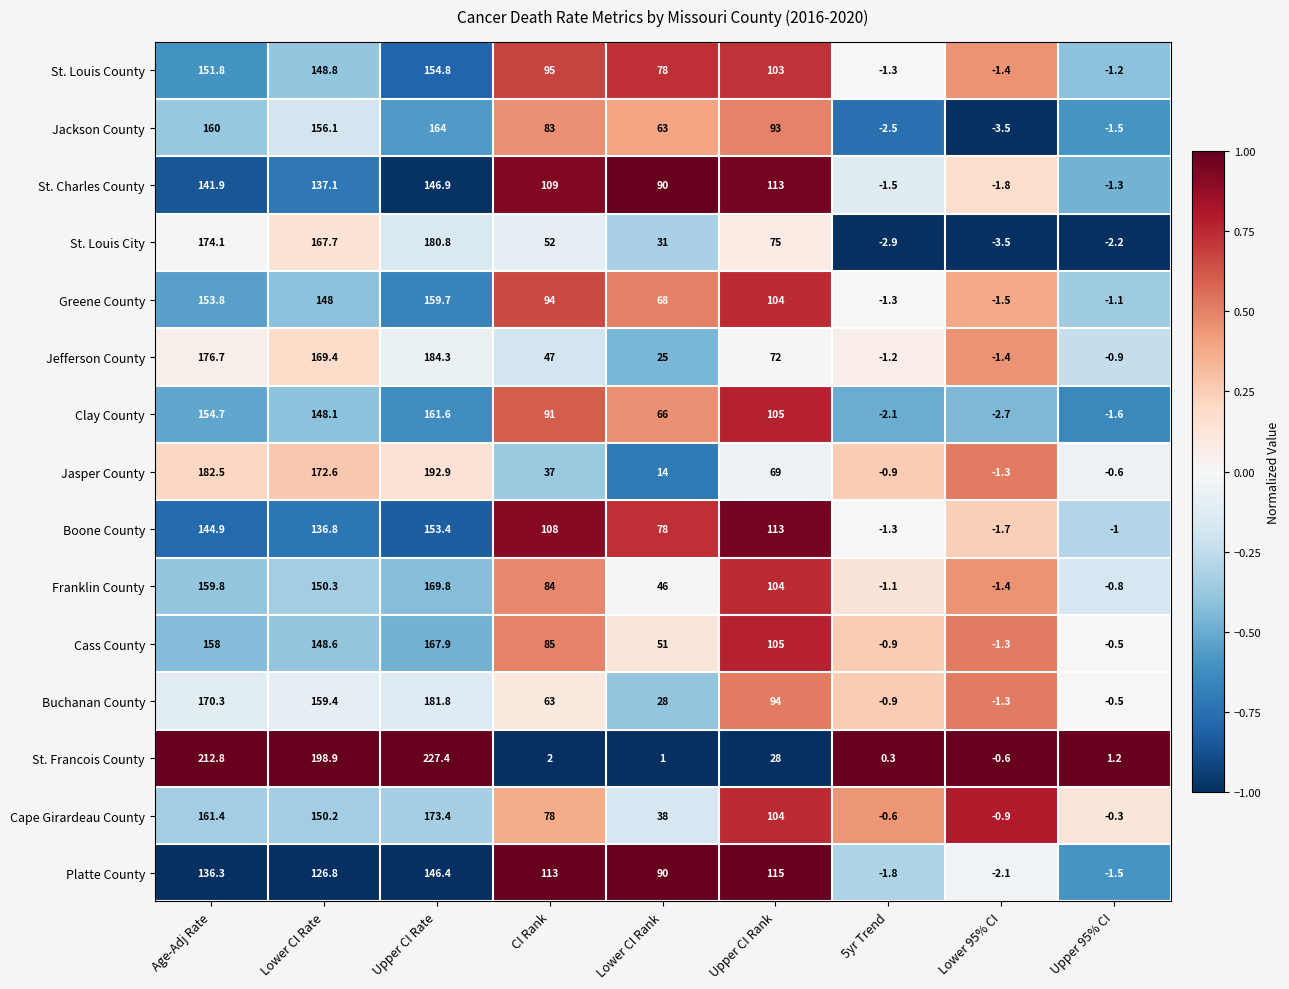

True or false: St. Louis City has a value of 74.3 at CI Rank.

False